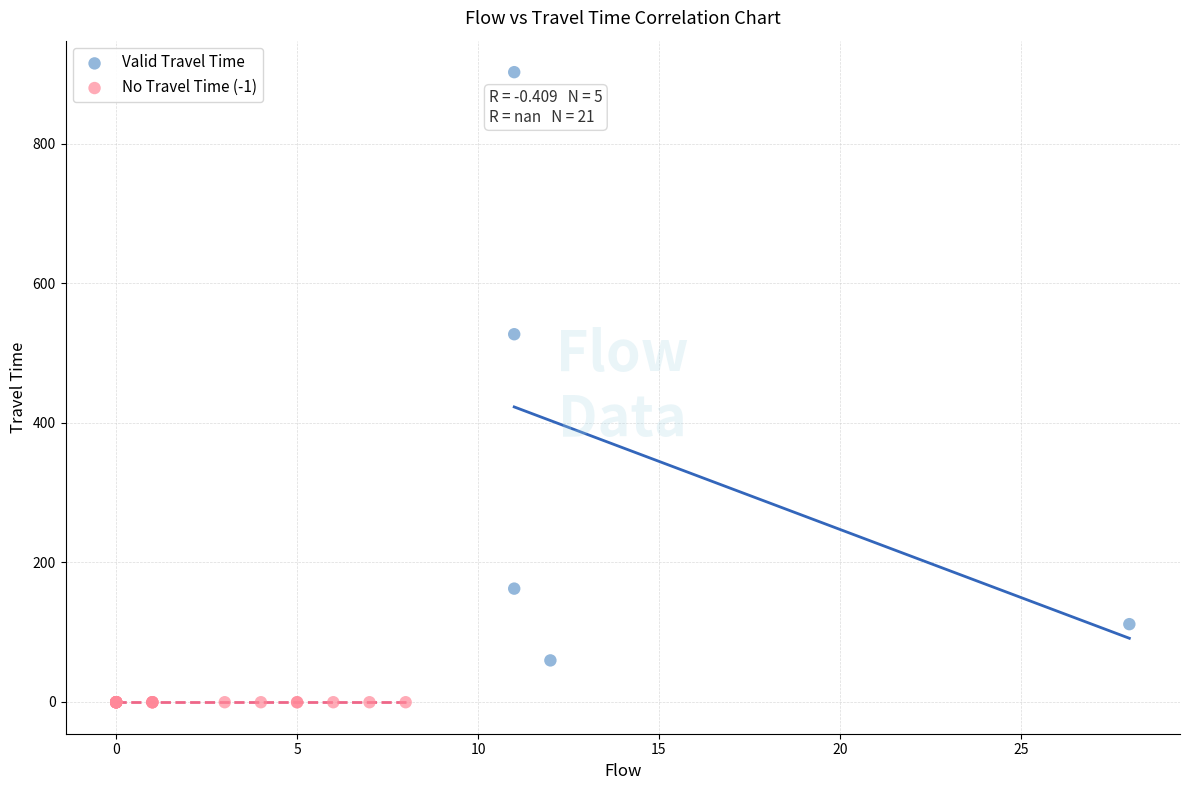

What are all the series names shown in the legend?

Valid Travel Time, No Travel Time (-1)